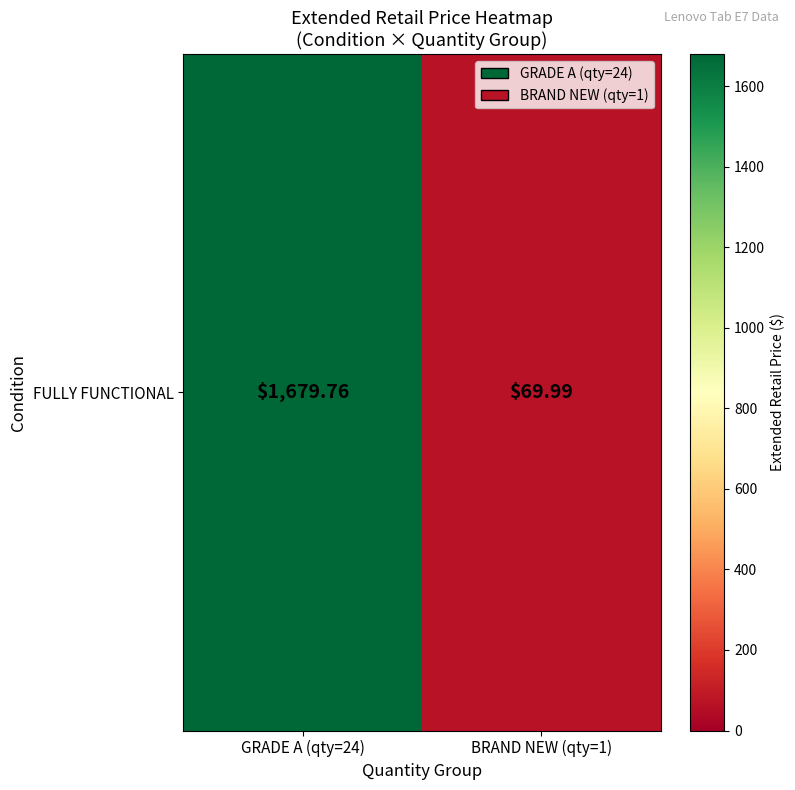

True or false: the data shows 2805.0 at GRADE A (qty=24).

False